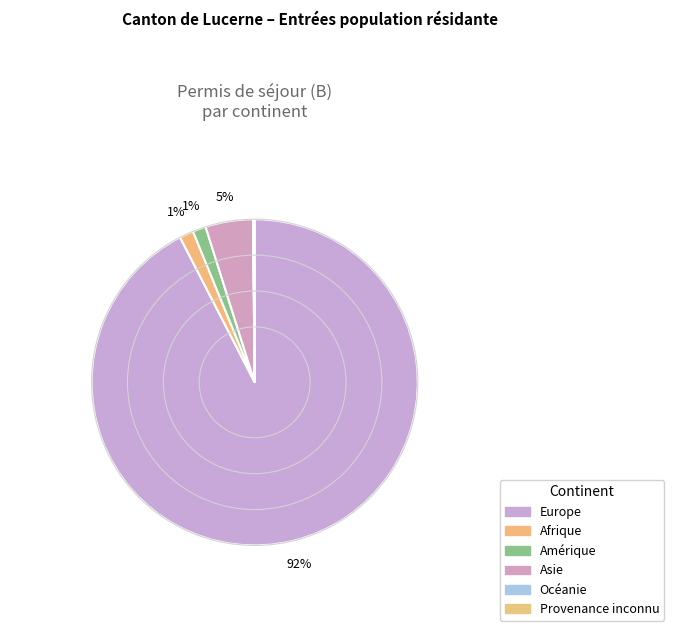

Count the number of slices in the pie.

6